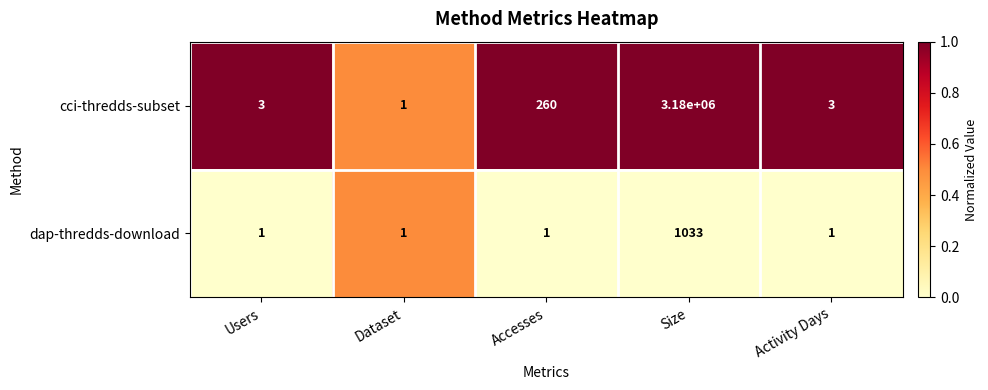

True or false: cci-thredds-subset has a value of 4 at Activity Days.

False